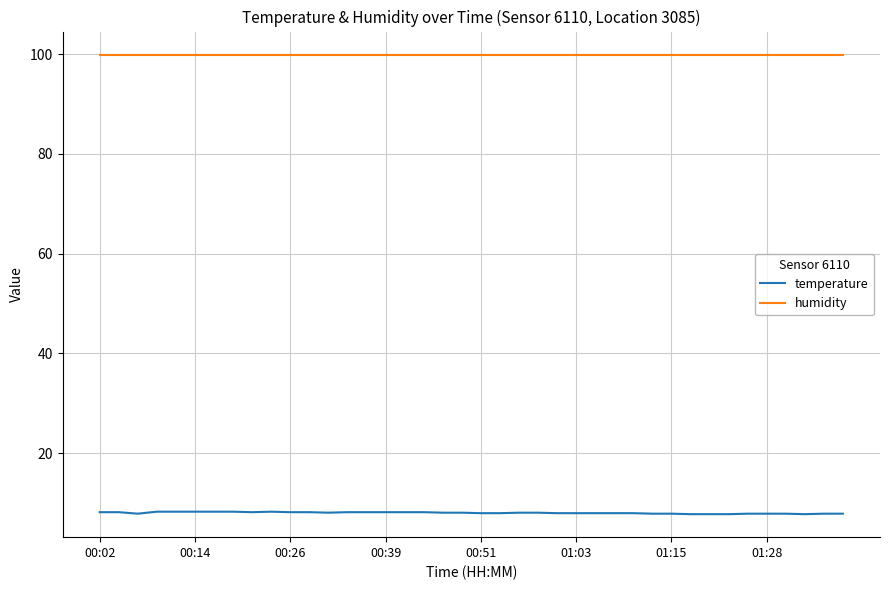

Which series has the widest spread of values?

temperature